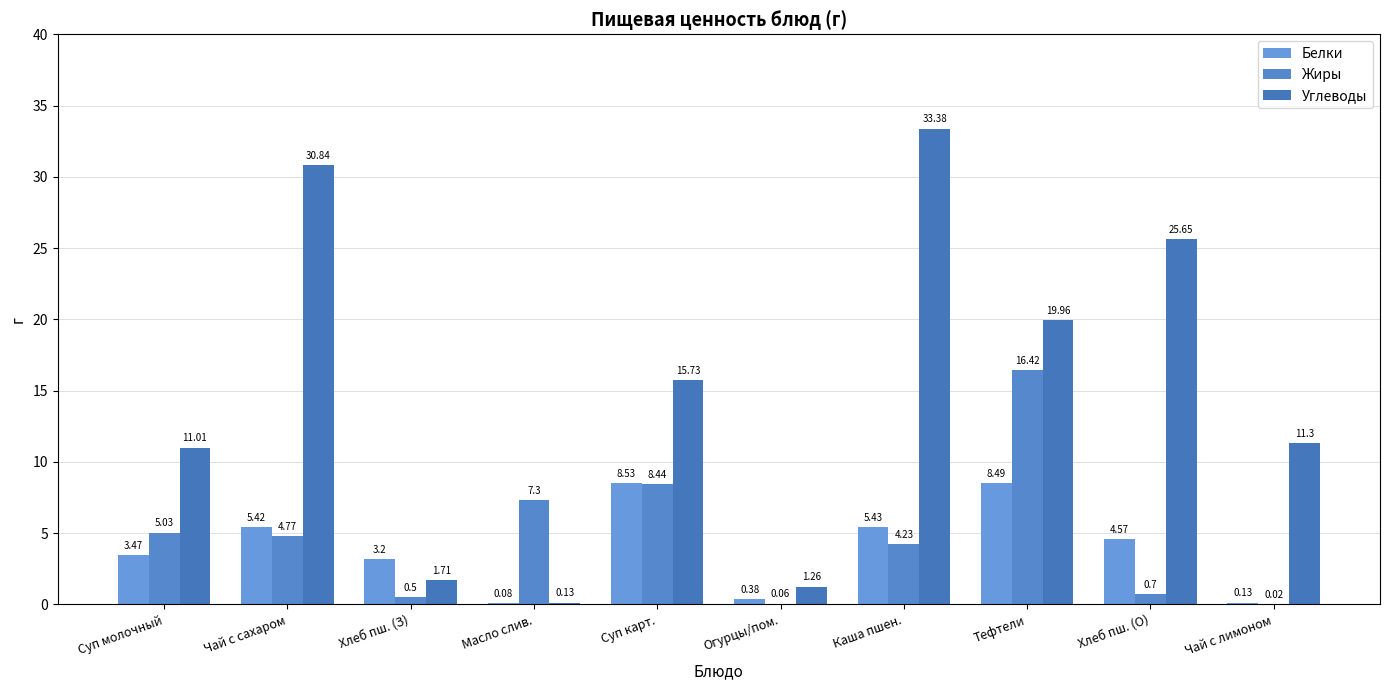

Reading left to right, extract all data points from this chart.

Белки: Суп молочный=3.5	Чай с сахаром=5.4	Хлеб пш. (З)=3.2	Масло слив.=0.1	Суп карт.=8.5	Огурцы/пом.=0.4	Каша пшен.=5.4	Тефтели=8.5	Хлеб пш. (О)=4.6	Чай с лимоном=0.1
Жиры: Суп молочный=5.0	Чай с сахаром=4.8	Хлеб пш. (З)=0.5	Масло слив.=7.3	Суп карт.=8.4	Огурцы/пом.=0.1	Каша пшен.=4.2	Тефтели=16.4	Хлеб пш. (О)=0.7	Чай с лимоном=0.0
Углеводы: Суп молочный=11.0	Чай с сахаром=30.8	Хлеб пш. (З)=1.7	Масло слив.=0.1	Суп карт.=15.7	Огурцы/пом.=1.3	Каша пшен.=33.4	Тефтели=20.0	Хлеб пш. (О)=25.6	Чай с лимоном=11.3